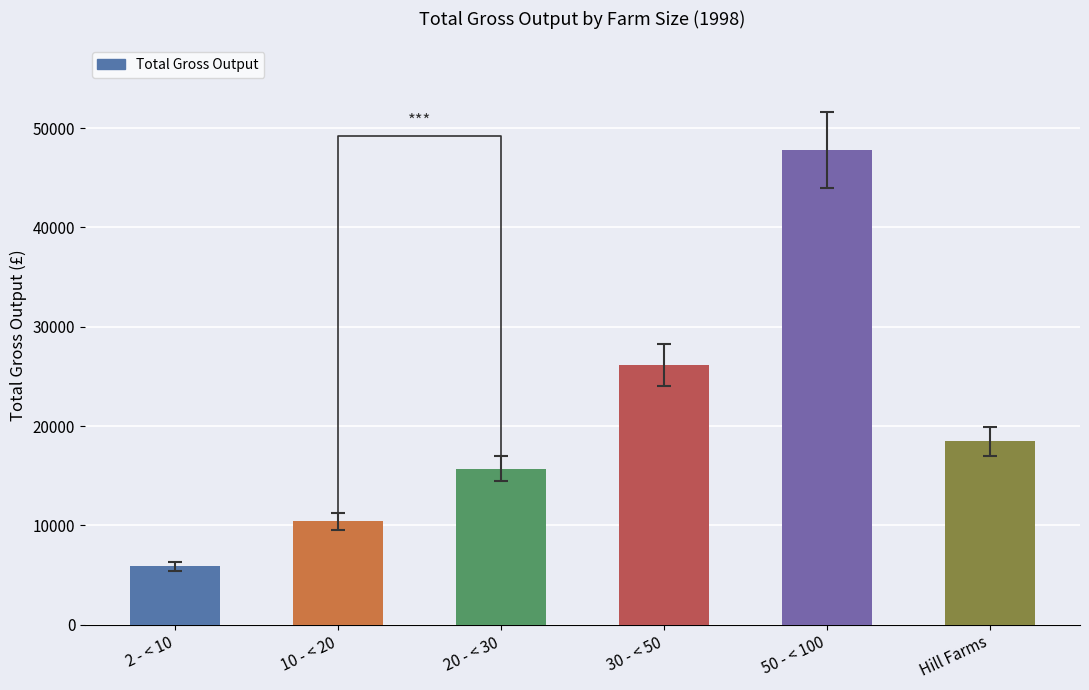

Is it true that the value at Hill Farms is 18446?

True